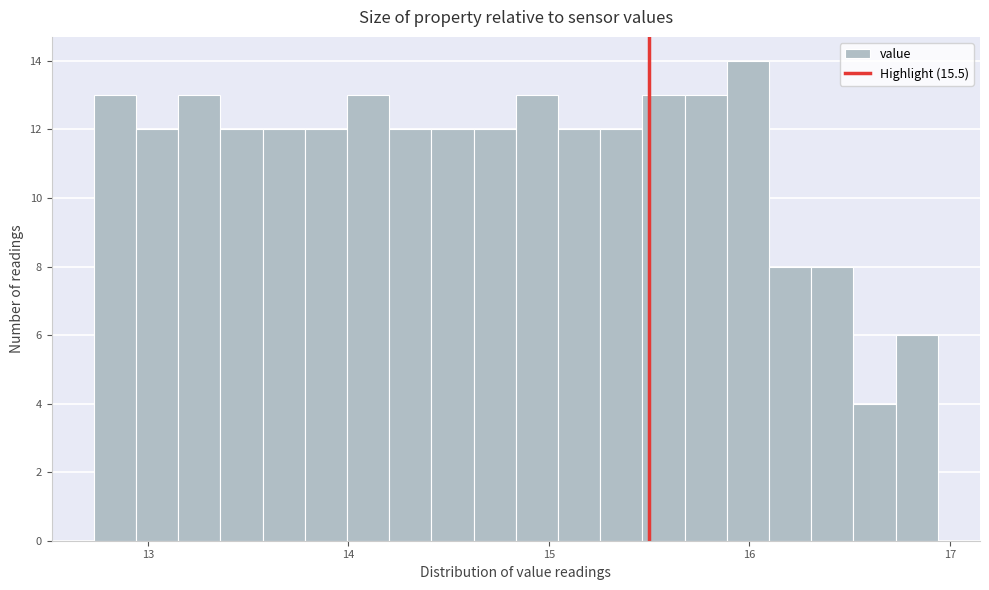

Around what value on the x-axis is the tallest bar? Give the approximate position of its centre, as read against the axis.

16.0